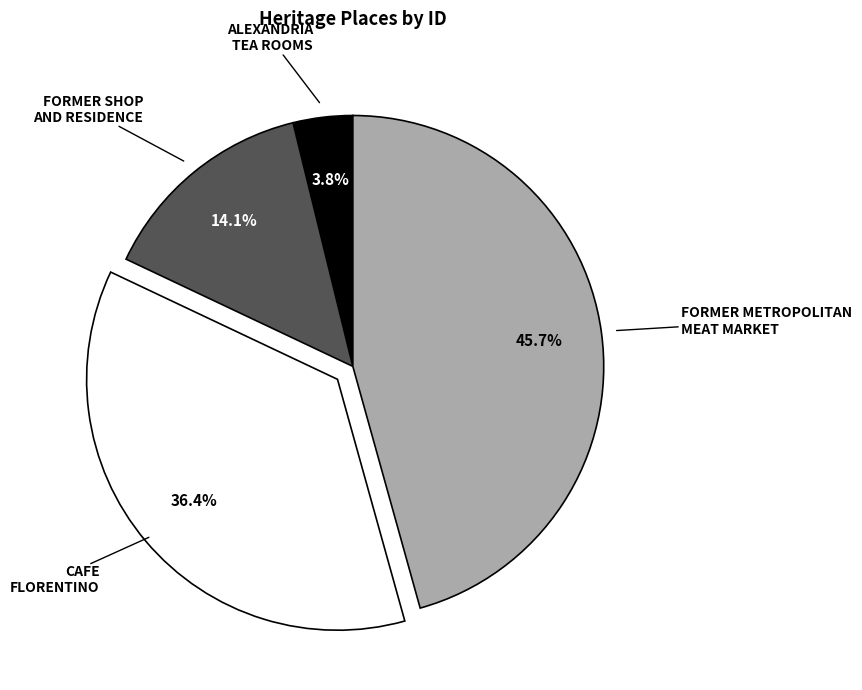

Count the number of slices in the pie.

4